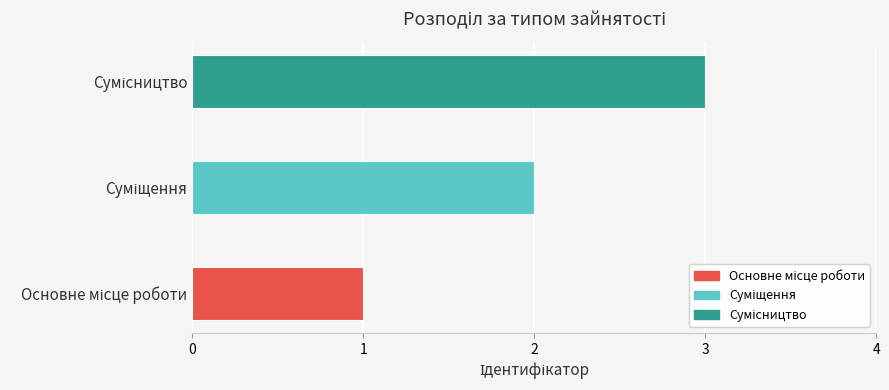

Reading left to right, what are all the values shown in this chart?

1	2	3